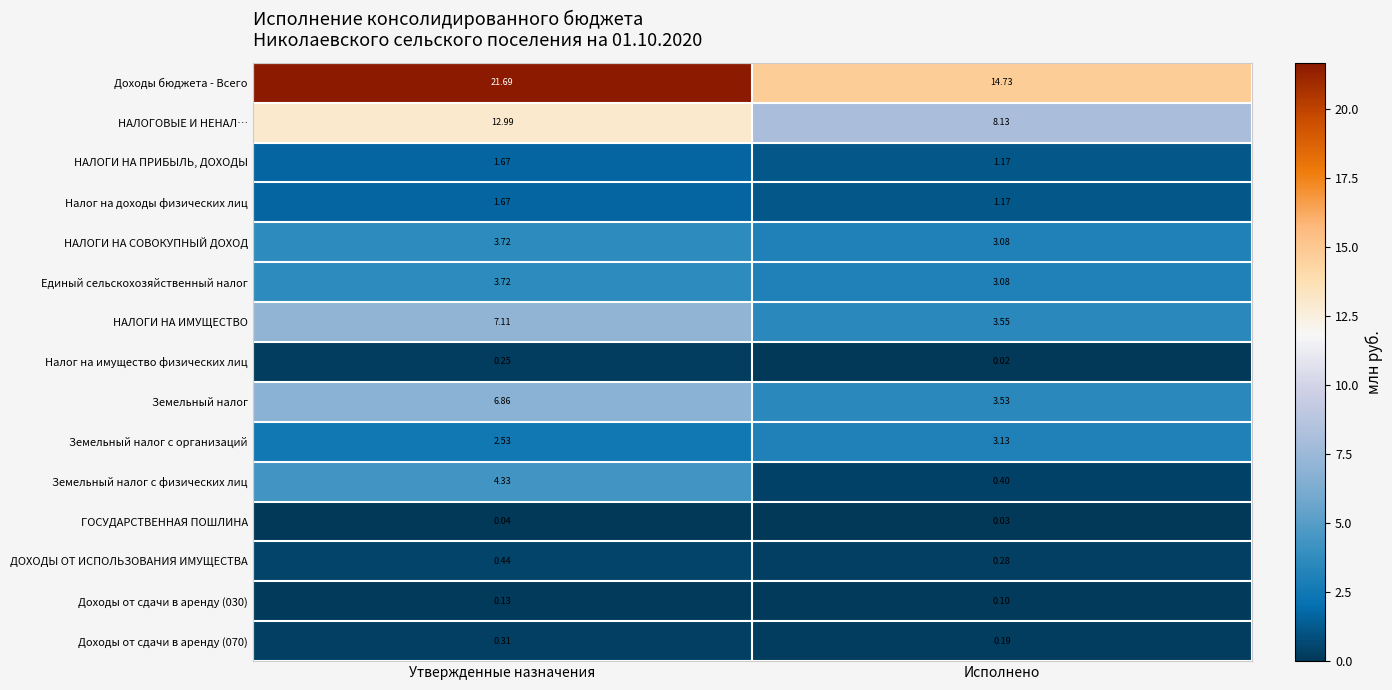

Which series has the largest total across all categories?

Доходы бюджета - Всего